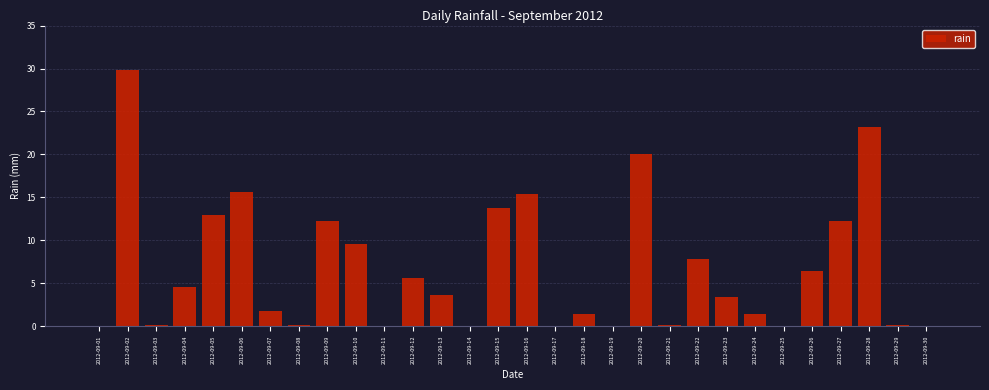

Reading left to right, extract all data points from this chart.

2012-09-01=0.0	2012-09-02=29.8	2012-09-03=0.2	2012-09-04=4.6	2012-09-05=13.0	2012-09-06=15.6	2012-09-07=1.8	2012-09-08=0.2	2012-09-09=12.2	2012-09-10=9.6	2012-09-11=0.0	2012-09-12=5.6	2012-09-13=3.6	2012-09-14=0.0	2012-09-15=13.8	2012-09-16=15.4	2012-09-17=0.0	2012-09-18=1.4	2012-09-19=0.0	2012-09-20=20.0	2012-09-21=0.2	2012-09-22=7.8	2012-09-23=3.4	2012-09-24=1.4	2012-09-25=0.0	2012-09-26=6.4	2012-09-27=12.2	2012-09-28=23.2	2012-09-29=0.2	2012-09-30=0.0